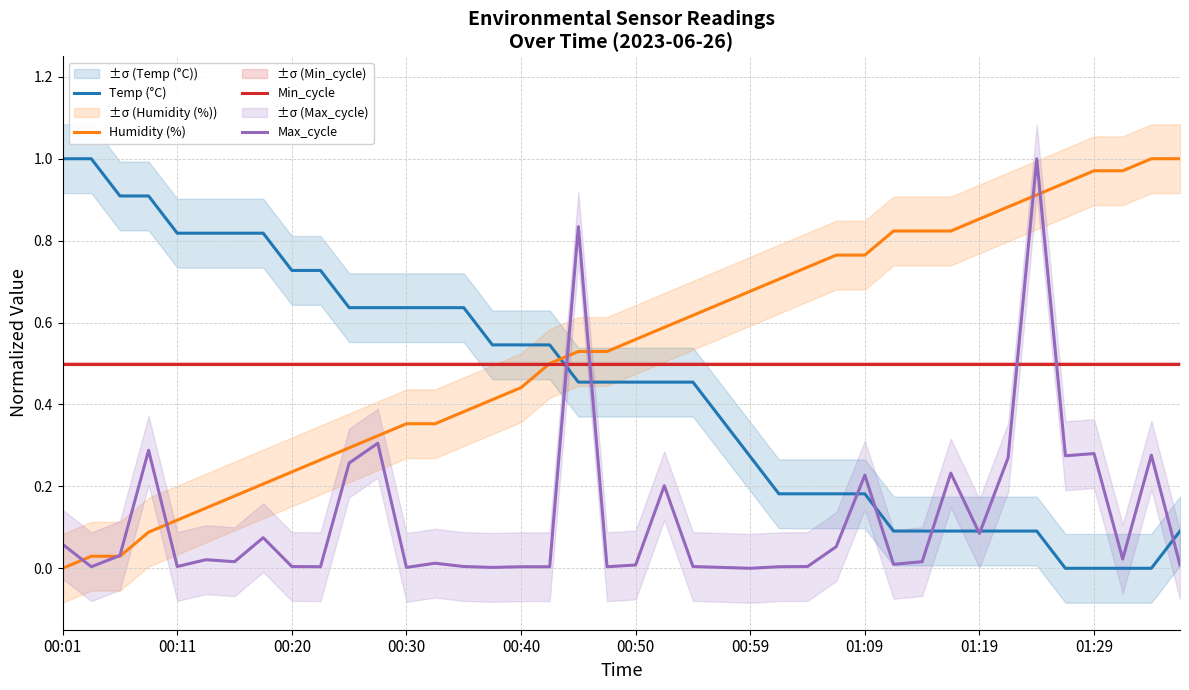

Reading left to right, transcribe all the data shown in this chart.

Temp (°C): 1.0	1.0	0.9	0.9	0.8	0.8	0.8	0.8	0.7	0.7	0.6	0.6	0.6	0.6	0.6	0.5	0.5	0.5	0.5	0.5	0.5	0.5	0.5	0.4	0.3	0.2	0.2	0.2	0.2	0.1	0.1	0.1	0.1	0.1	0.1	0.0	0.0	0.0	0.0	0.1
Humidity (%): 0.0	0.0	0.0	0.1	0.1	0.1	0.2	0.2	0.2	0.3	0.3	0.3	0.4	0.4	0.4	0.4	0.4	0.5	0.5	0.5	0.6	0.6	0.6	0.6	0.7	0.7	0.7	0.8	0.8	0.8	0.8	0.8	0.9	0.9	0.9	0.9	1.0	1.0	1.0	1.0
Min_cycle: 0.5	0.5	0.5	0.5	0.5	0.5	0.5	0.5	0.5	0.5	0.5	0.5	0.5	0.5	0.5	0.5	0.5	0.5	0.5	0.5	0.5	0.5	0.5	0.5	0.5	0.5	0.5	0.5	0.5	0.5	0.5	0.5	0.5	0.5	0.5	0.5	0.5	0.5	0.5	0.5
Max_cycle: 0.1	0.0	0.0	0.3	0.0	0.0	0.0	0.1	0.0	0.0	0.3	0.3	0.0	0.0	0.0	0.0	0.0	0.0	0.8	0.0	0.0	0.2	0.0	0.0	0.0	0.0	0.0	0.1	0.2	0.0	0.0	0.2	0.1	0.3	1.0	0.3	0.3	0.0	0.3	0.0